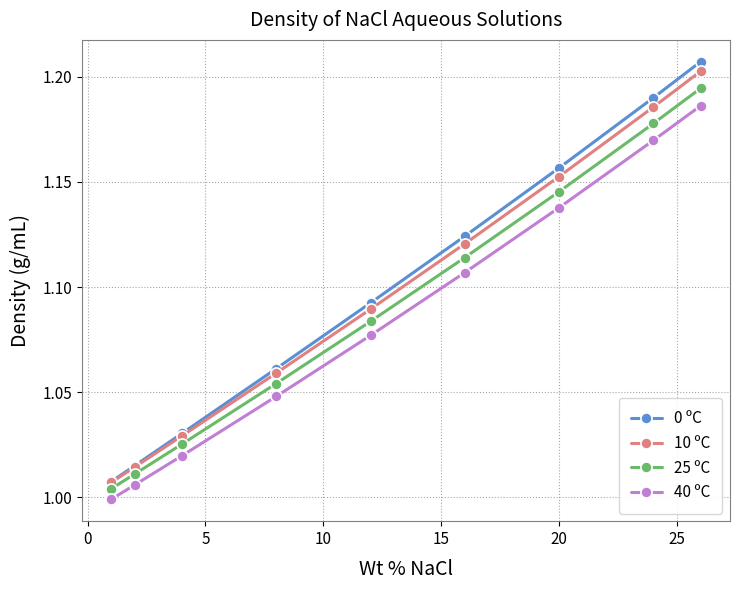

True or false: 40 ºC and 0 ºC cross at least once.

False